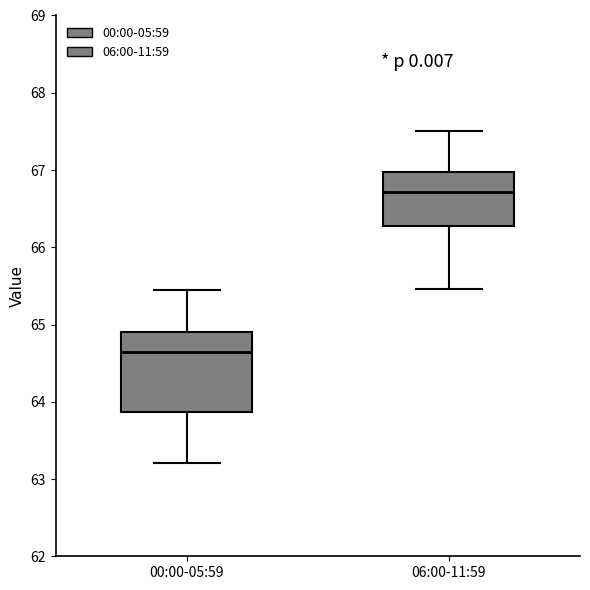

Comparing the boxes themselves (not the whiskers), which one is the tallest?

00:00-05:59